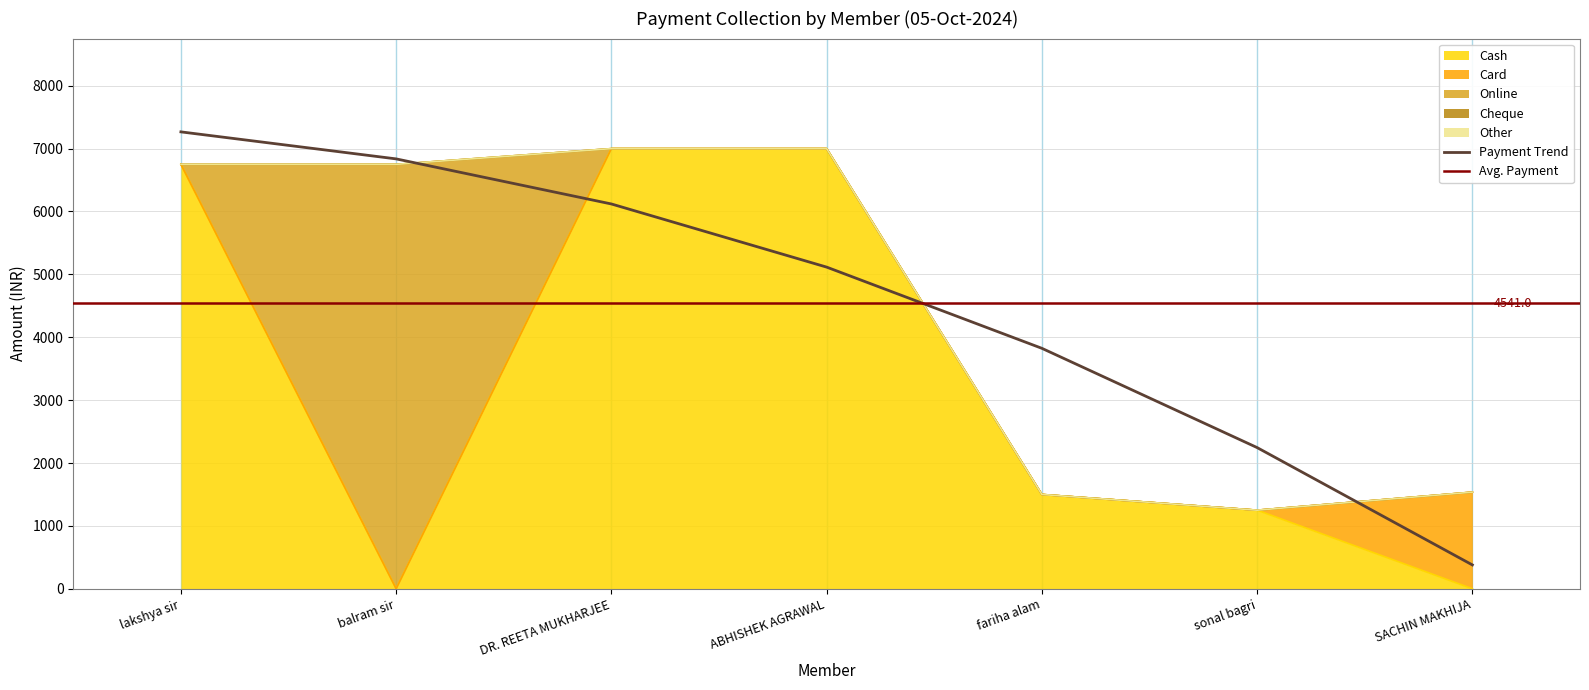

What is the label of the 6th point from the right?

balram sir